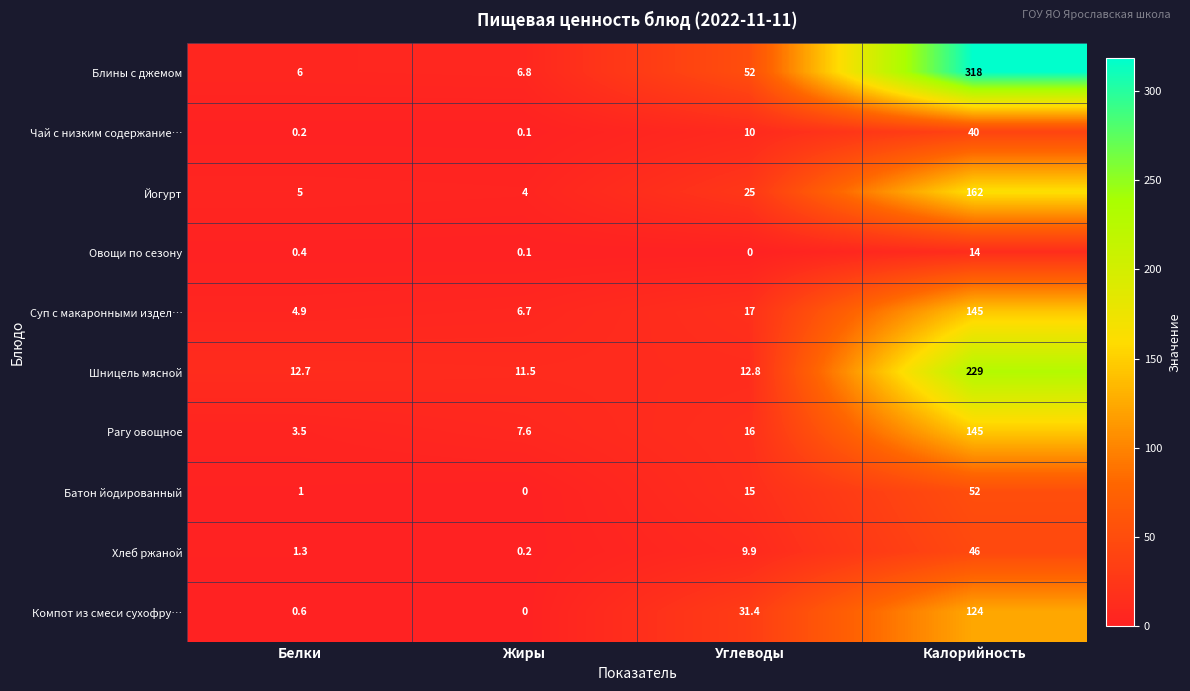

The value of Суп с макаронными издел… at Белки is 4.9. True or false?

True